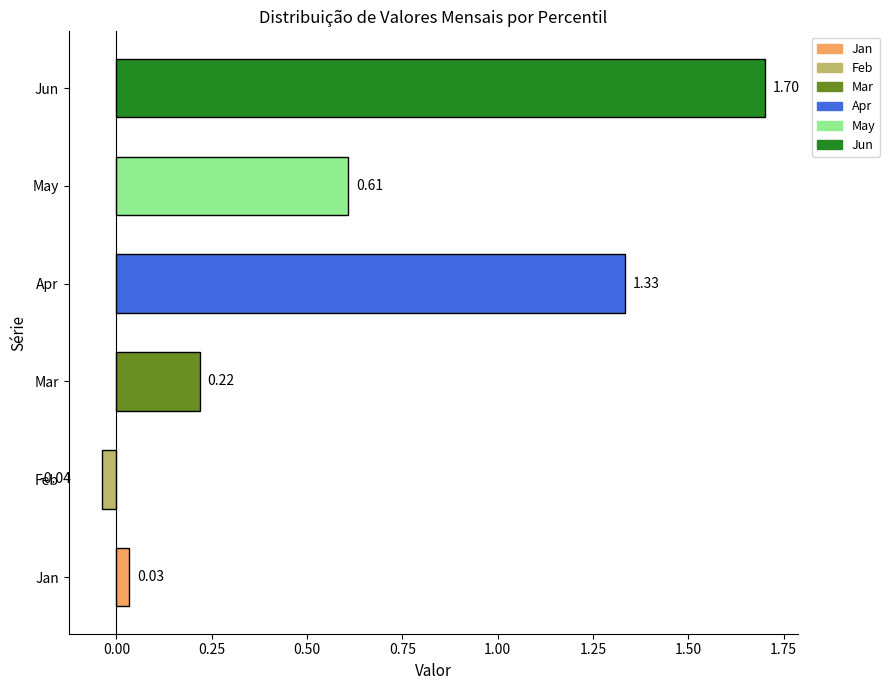

What is the difference between the maximum and second lowest values?

1.7